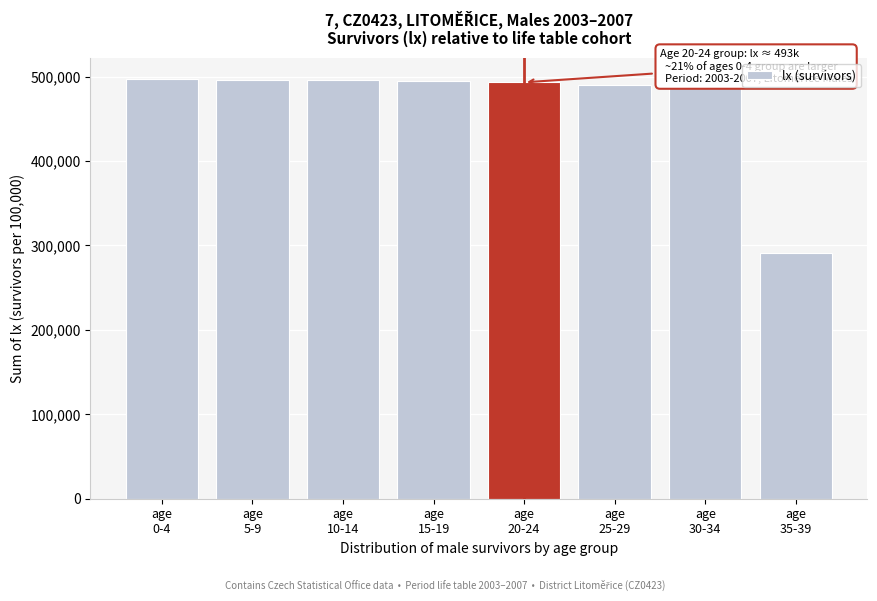

What is the value of the 7th bar from the left?

487682.8